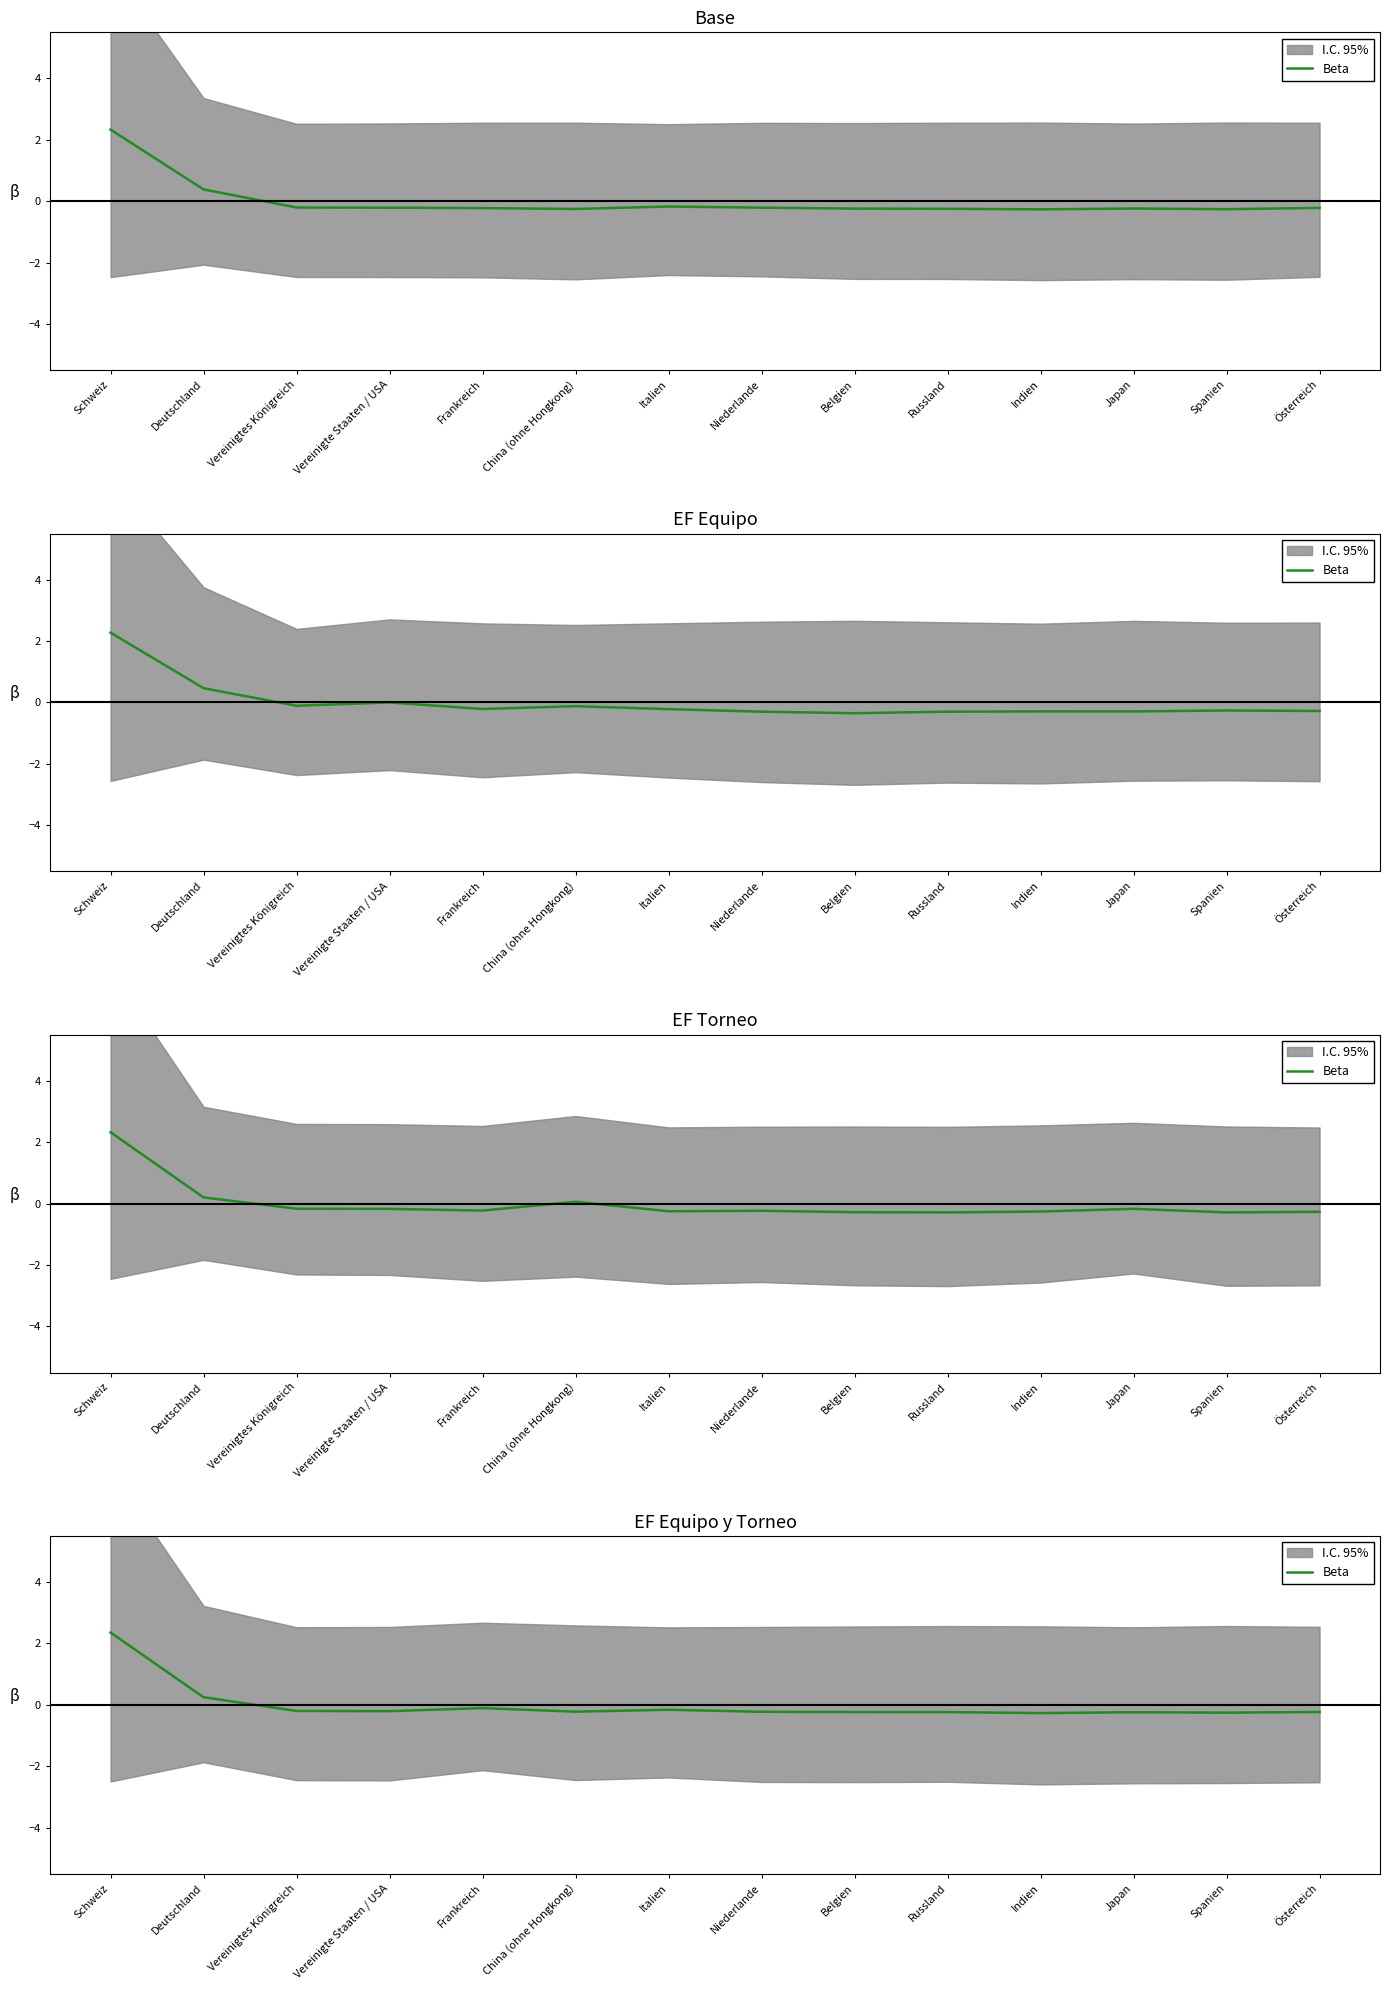

Where does the data first go above 0?

Schweiz